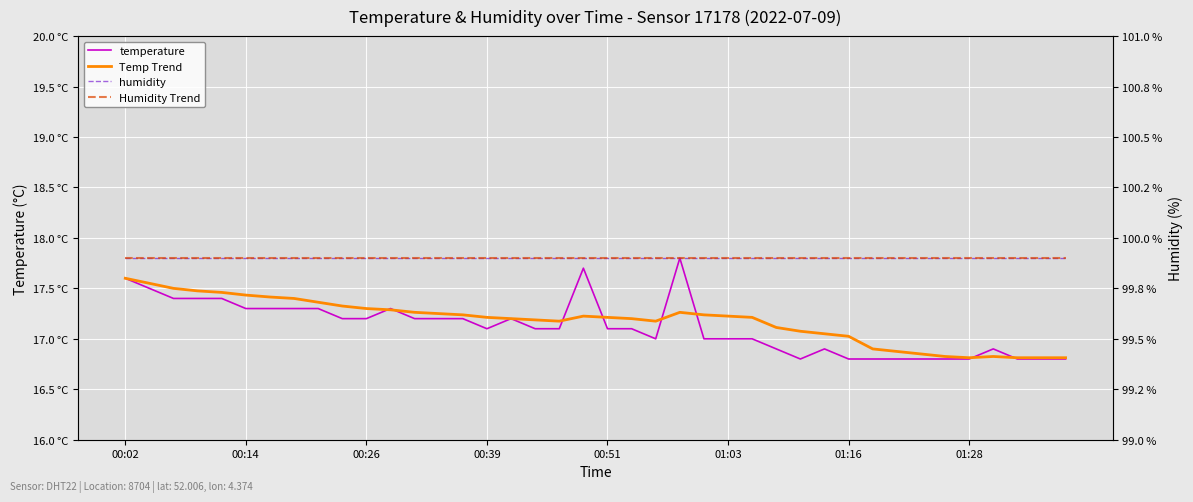

What are all the series names shown in the legend?

temperature, Temp Trend, humidity, Humidity Trend